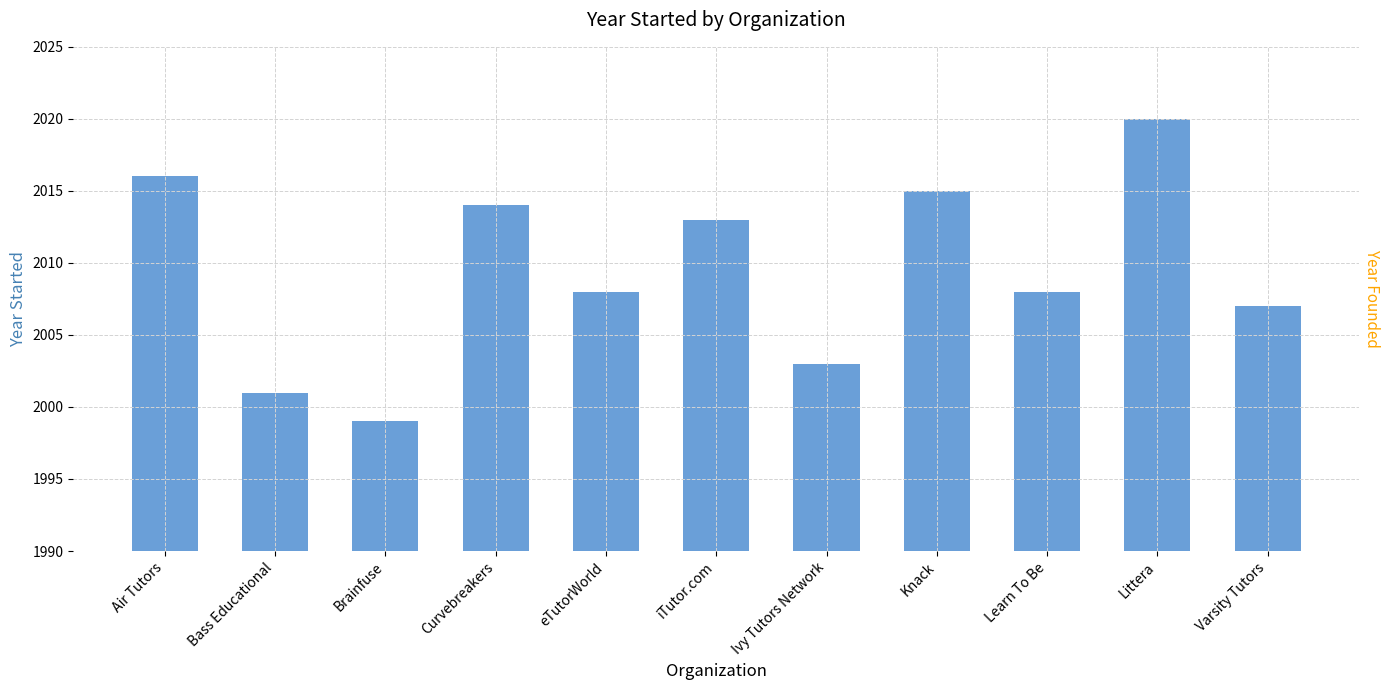

Rank the categories by value from lowest to highest.

Brainfuse, Bass Educational, Ivy Tutors Network, Varsity Tutors, eTutorWorld, Learn To Be, iTutor.com, Curvebreakers, Knack, Air Tutors, Littera